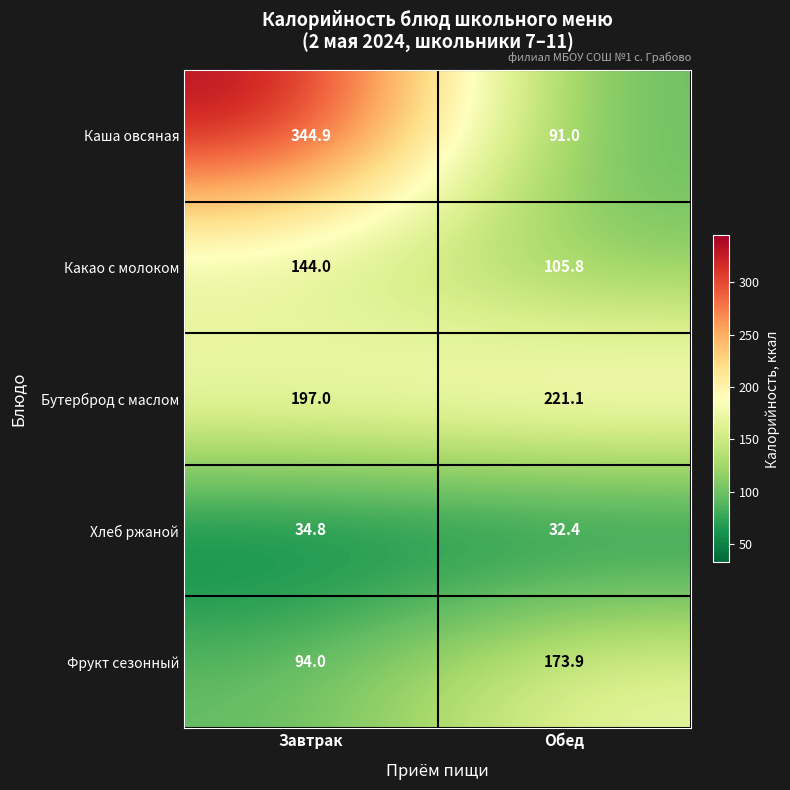

What is the total value across all series at Обед?

624.2